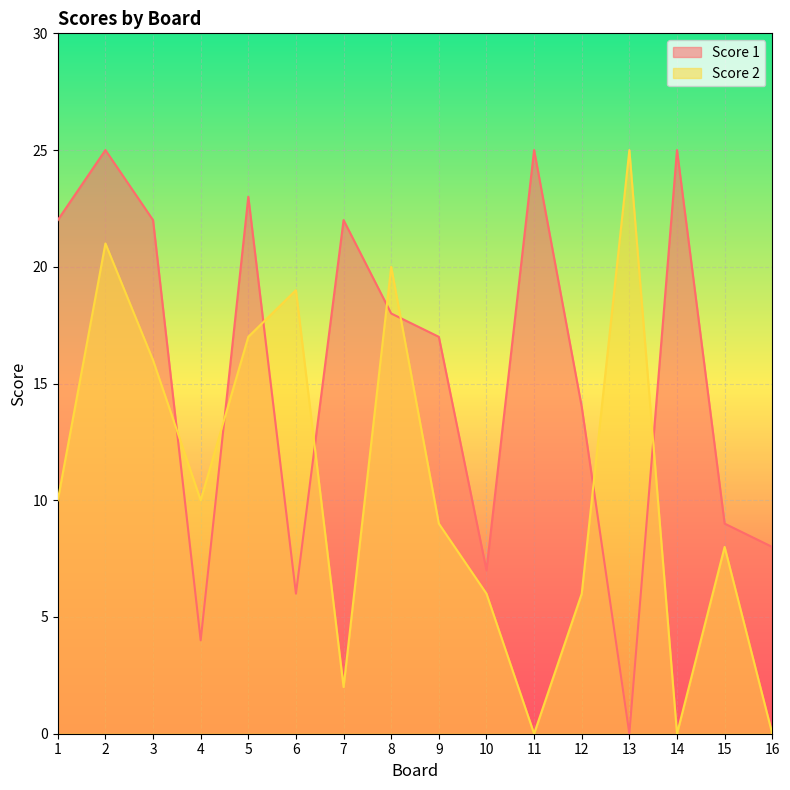

How many interior local peaks does the Score 2 series have?

5